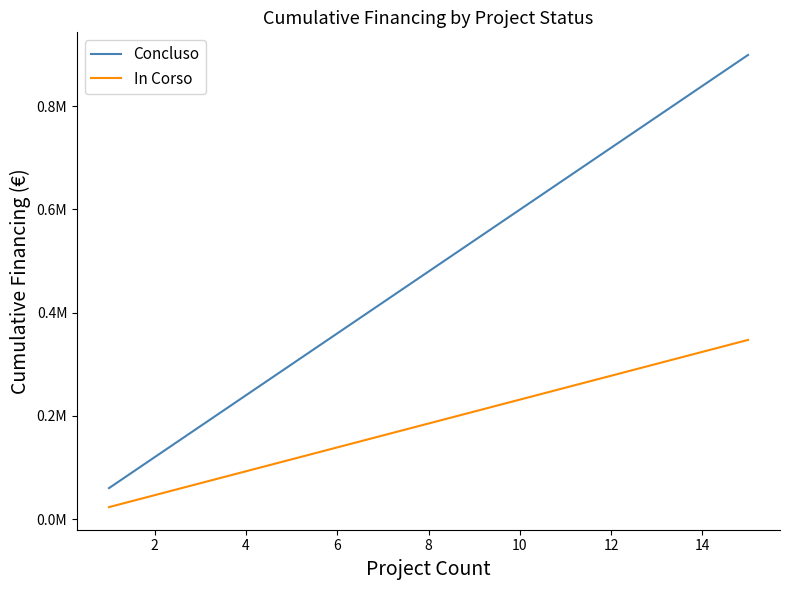

Is this an area chart (filled region under the line)?

No